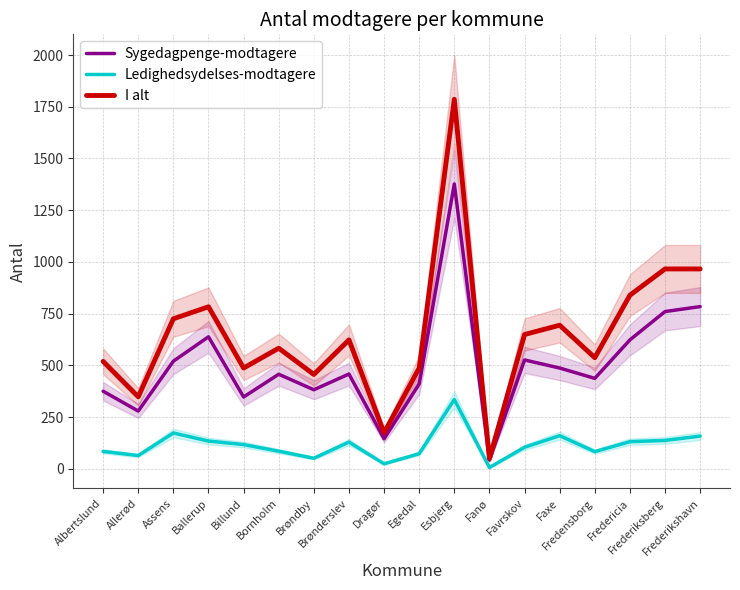

Reading left to right, transcribe all the data shown in this chart.

Sygedagpenge-modtagere: Albertslund=375	Allerød=279	Assens=520	Ballerup=638	Billund=347	Bornholm=457	Brøndby=382	Brønderslev=458	Dragør=145	Egedal=410	Esbjerg=1377	Fanø=42	Favrskov=526	Faxe=487	Fredensborg=437	Fredericia=623	Frederiksberg=760	Frederikshavn=784
Ledighedsydelses-modtagere: Albertslund=84	Allerød=64	Assens=173	Ballerup=134	Billund=117	Bornholm=85	Brøndby=51	Brønderslev=129	Dragør=24	Egedal=73	Esbjerg=335	Fanø=6	Favrskov=104	Faxe=160	Fredensborg=83	Fredericia=131	Frederiksberg=137	Frederikshavn=158
I alt: Albertslund=519	Allerød=348	Assens=725	Ballerup=783	Billund=487	Bornholm=583	Brøndby=456	Brønderslev=623	Dragør=174	Egedal=487	Esbjerg=1786	Fanø=49	Favrskov=649	Faxe=694	Fredensborg=537	Fredericia=839	Frederiksberg=966	Frederikshavn=966